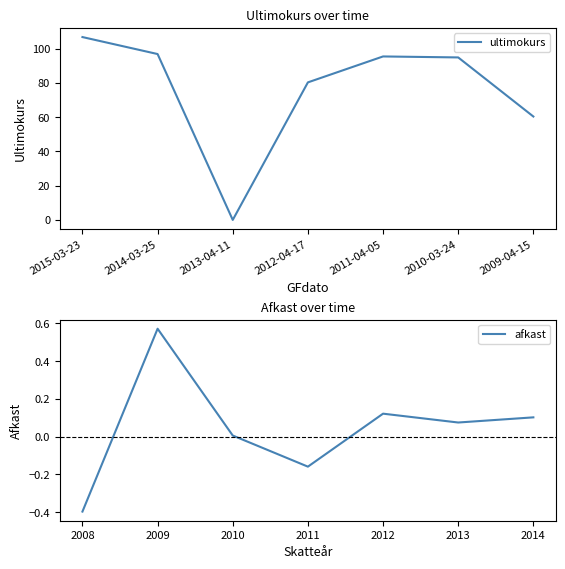

Count the number of categories in the chart.

7